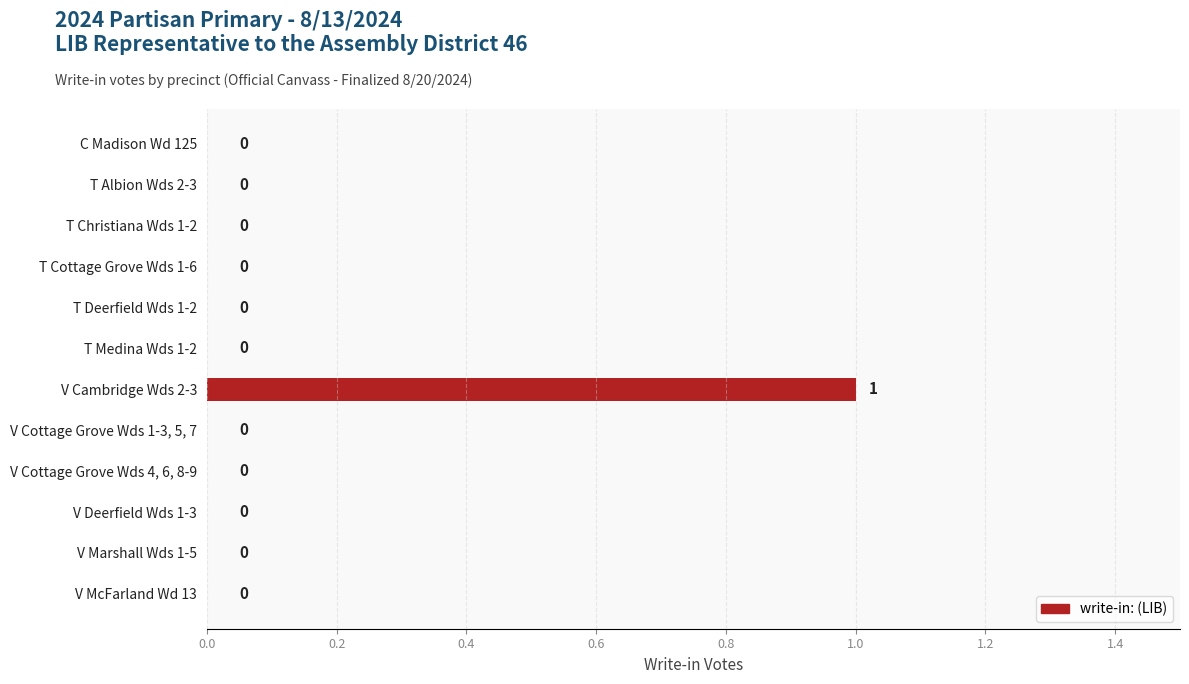

How many categories are shown in the chart?

12